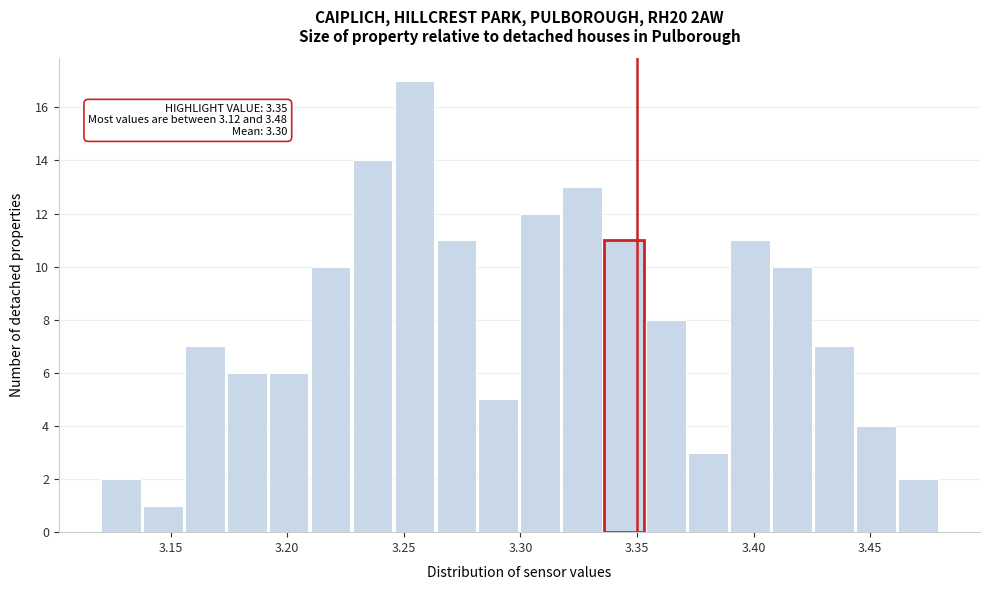

Read against the x-axis, roughly where is the centre of the tallest bar?

3.255